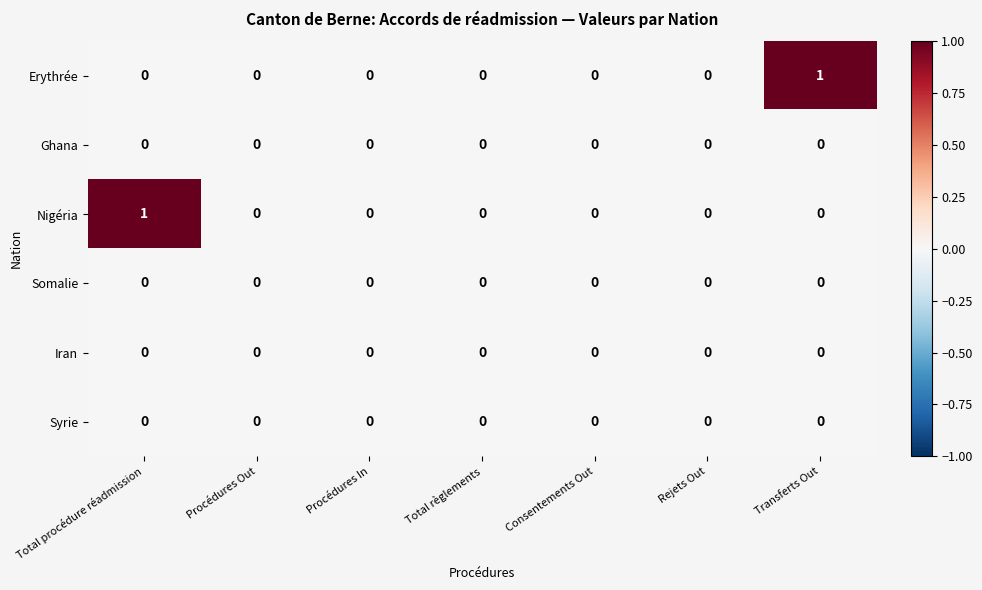

Which series changed the most between Procédures Out and Transferts Out?

Erythrée